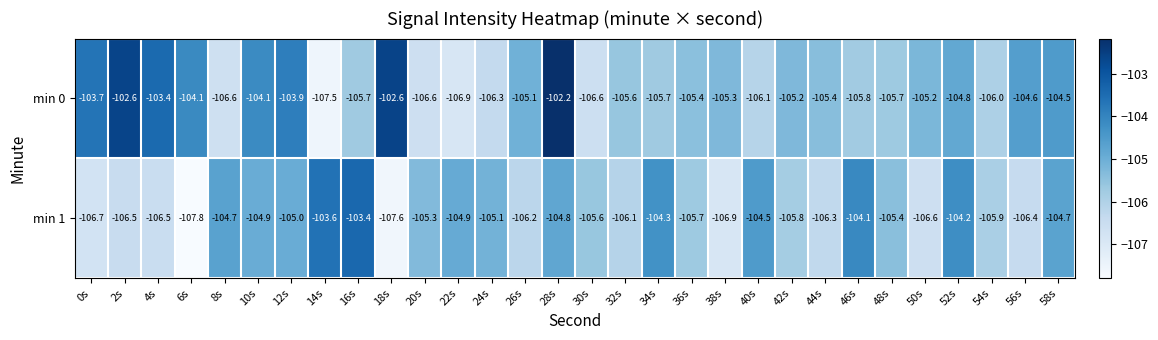

Which series has the widest spread of values?

min 0